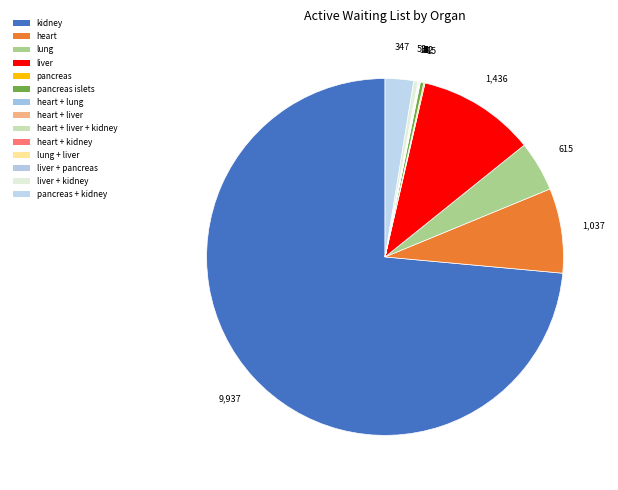

How many slices are in this pie chart?

14